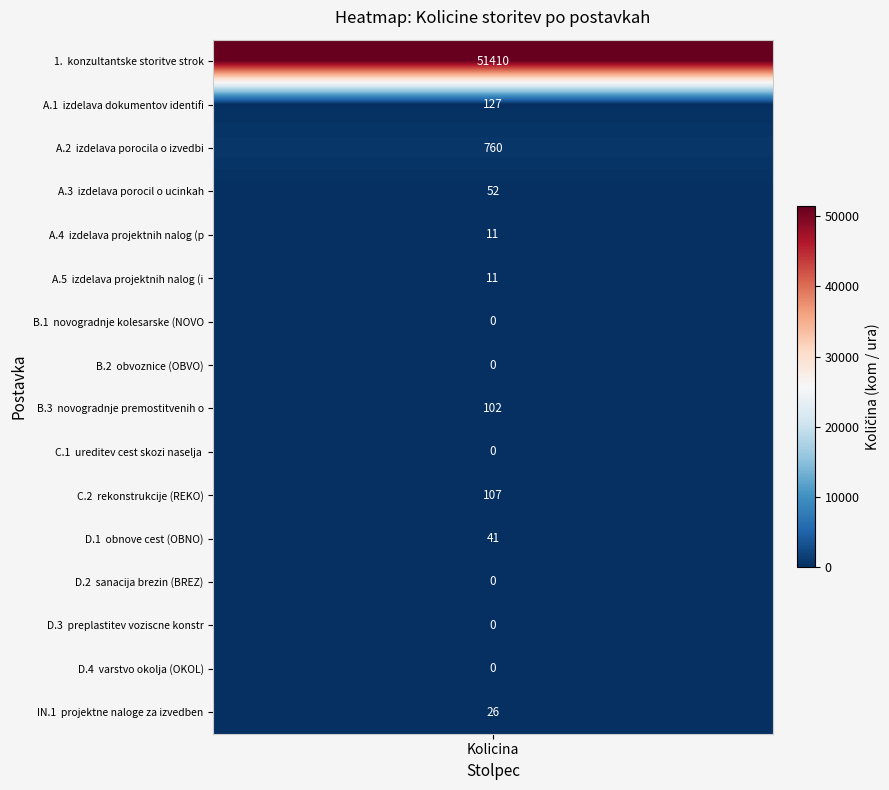

Which series has the largest total across all categories?

konzultantske storitve strokovnjakov